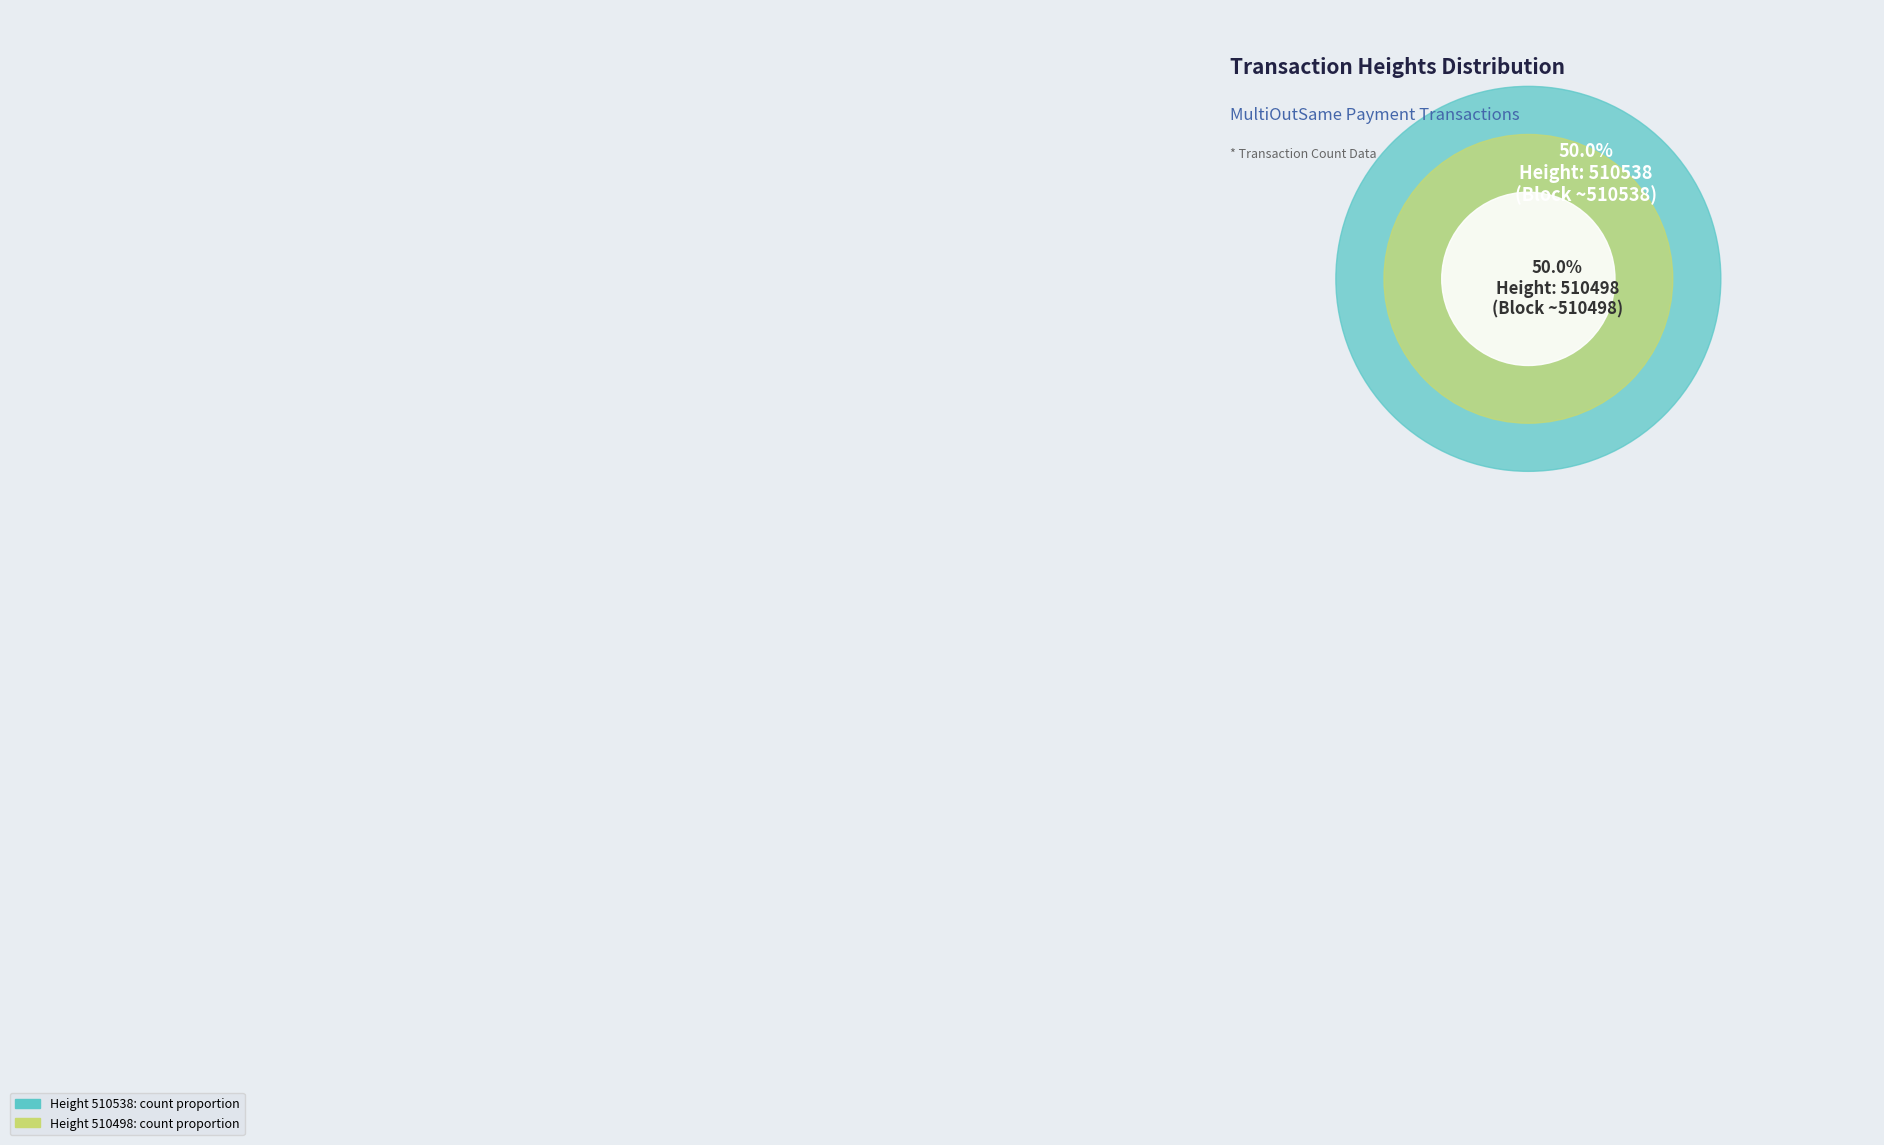

True or false: 510498 accounts for 50% of the total.

True